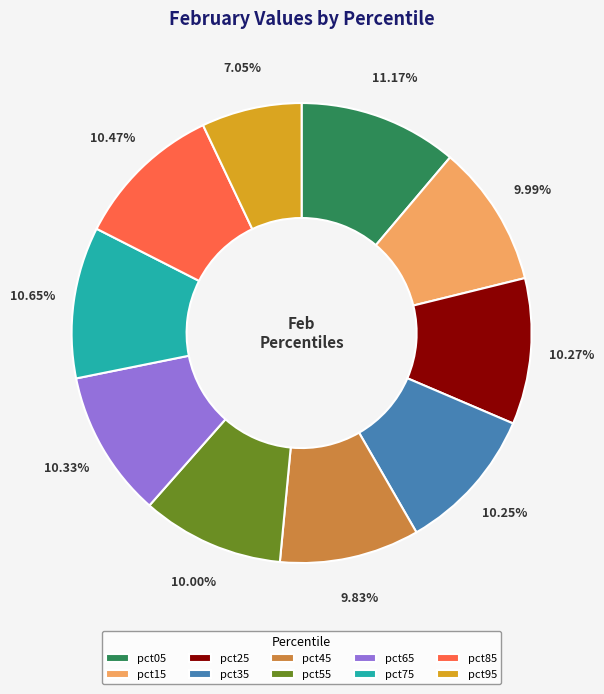

Is there any slice that represents more than half of the pie?

No